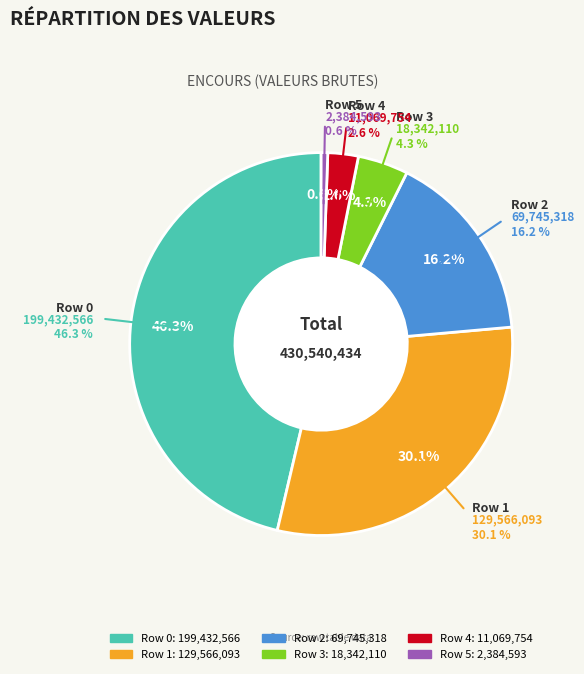

To the nearest percent, what portion does 11069754 represent?

3%